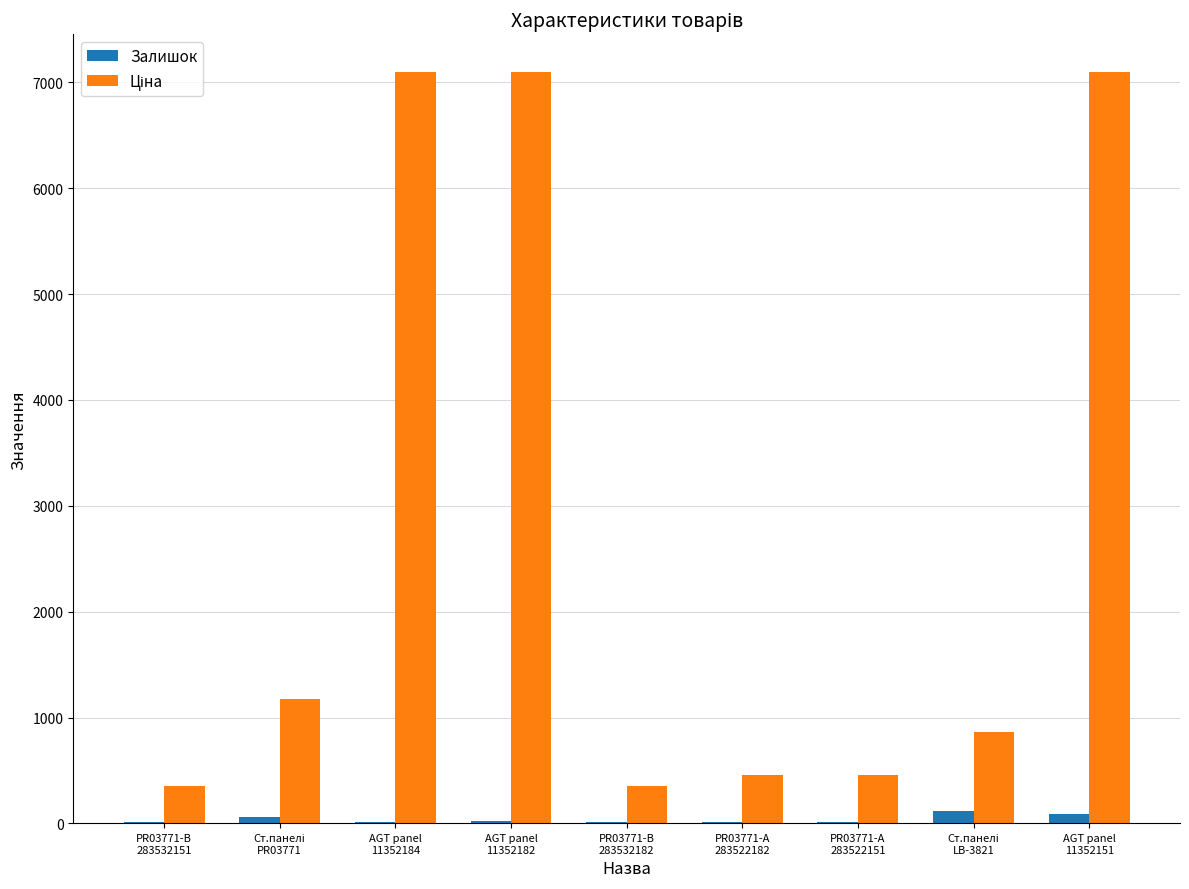

What is the sum of all Залишок values?

368.0